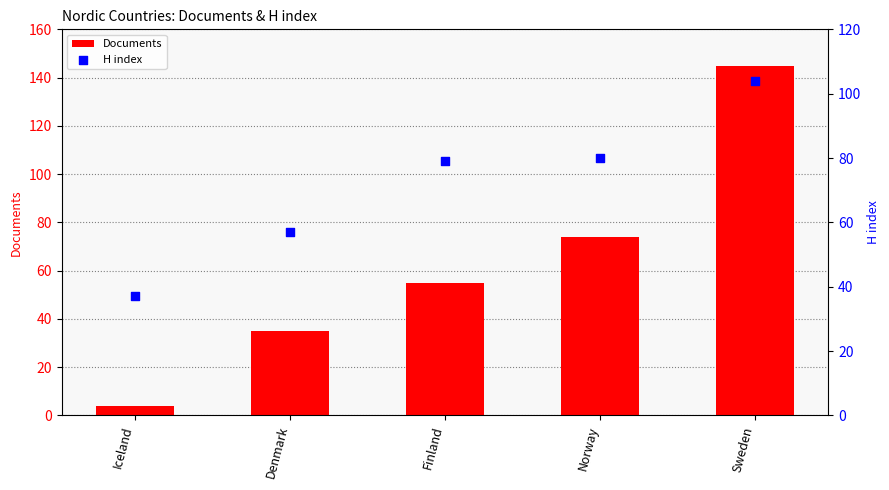

At which category is the sum across all series the highest?

Sweden